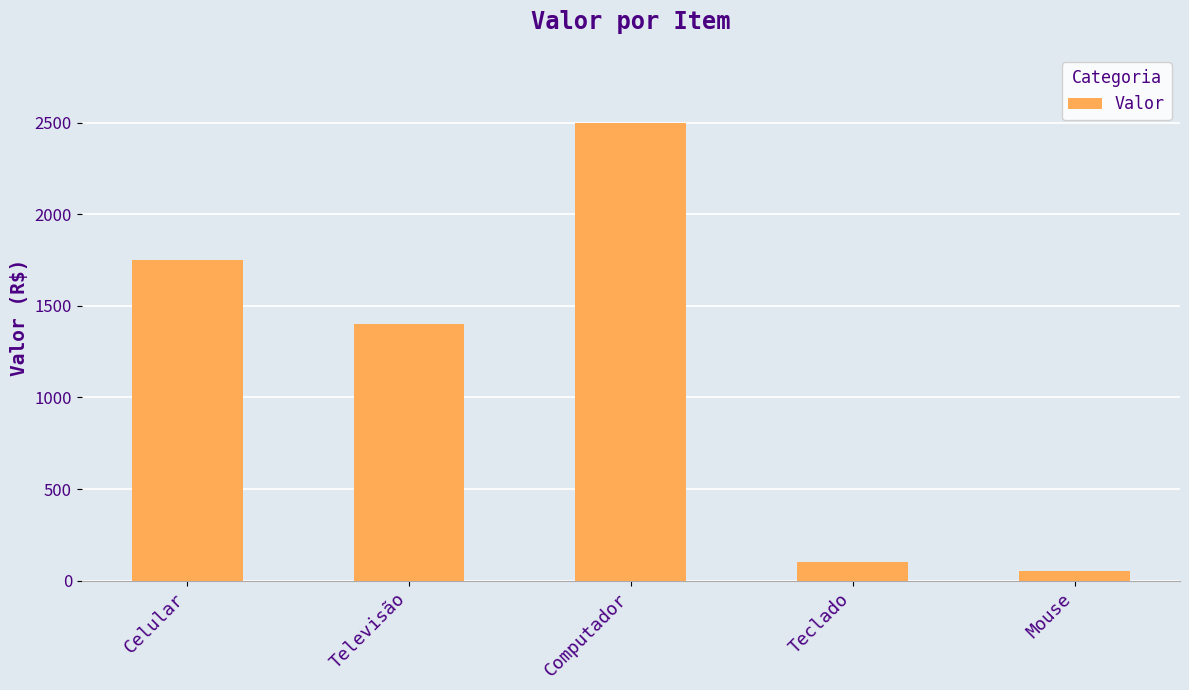

What is the change in value from Computador to Mouse?

-2450